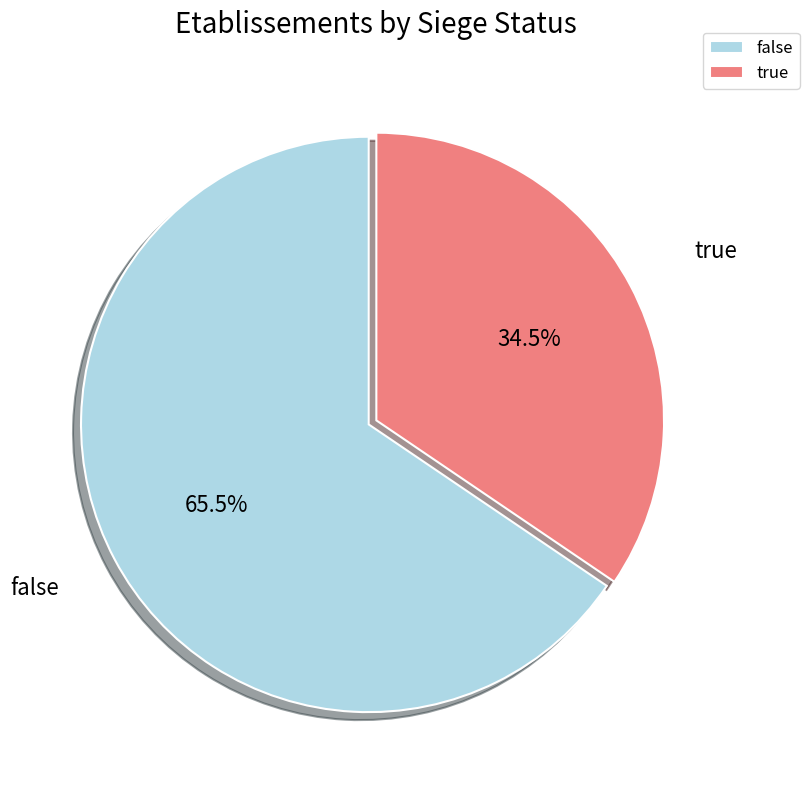

Approximately how many times larger is the value at true compared to false?

0.5